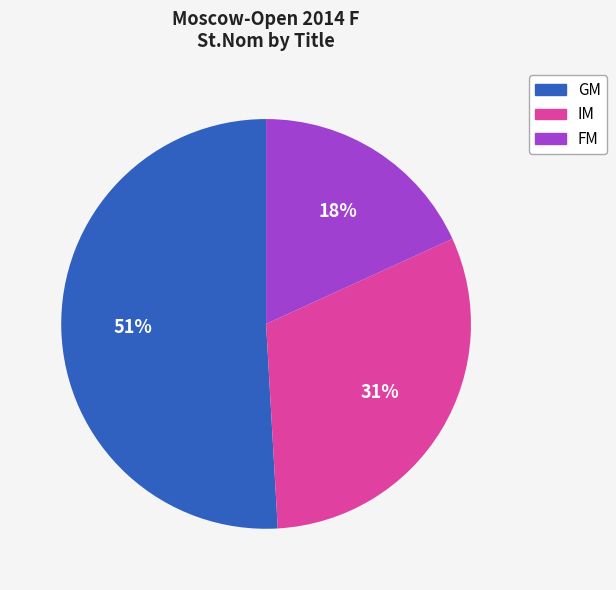

Is there any slice that represents more than half of the pie?

Yes